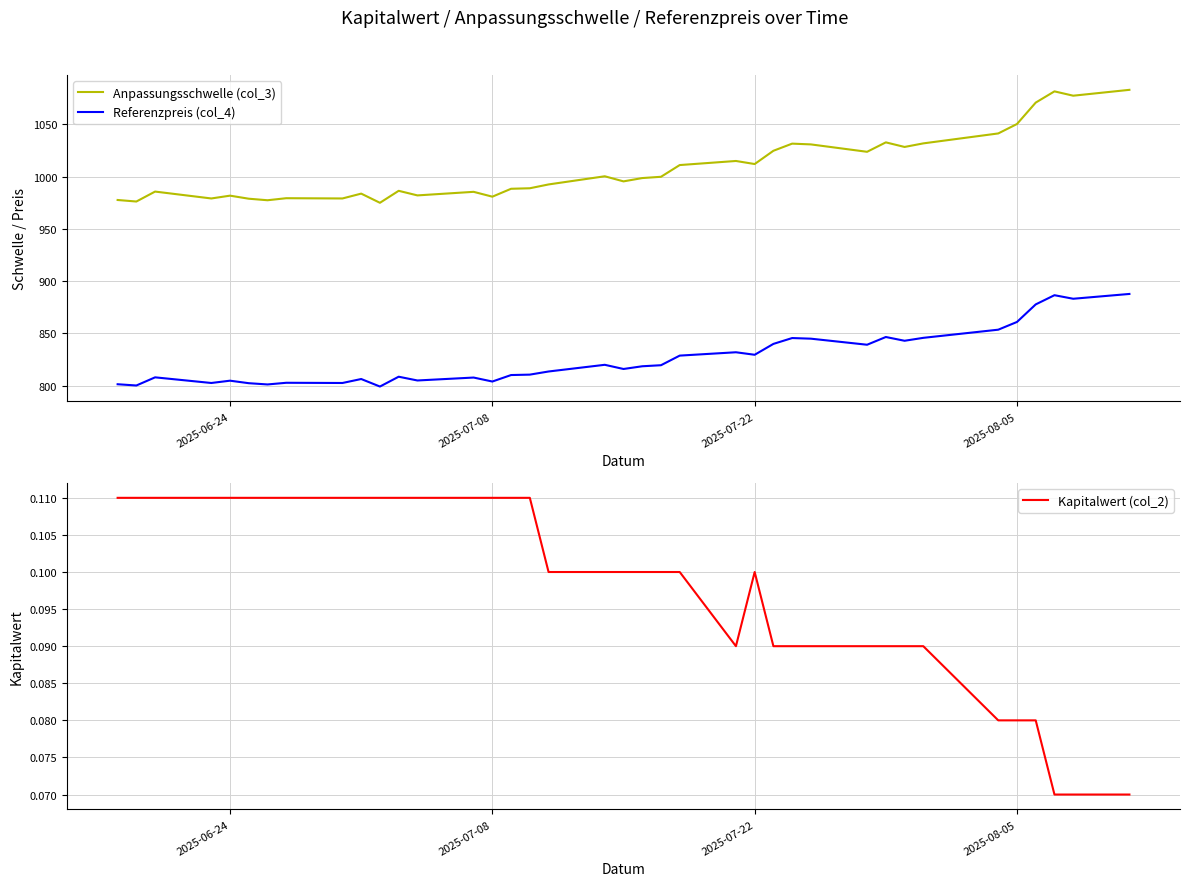

True or false: Anpassungsschwelle (col_3) and Referenzpreis (col_4) cross at least once.

False